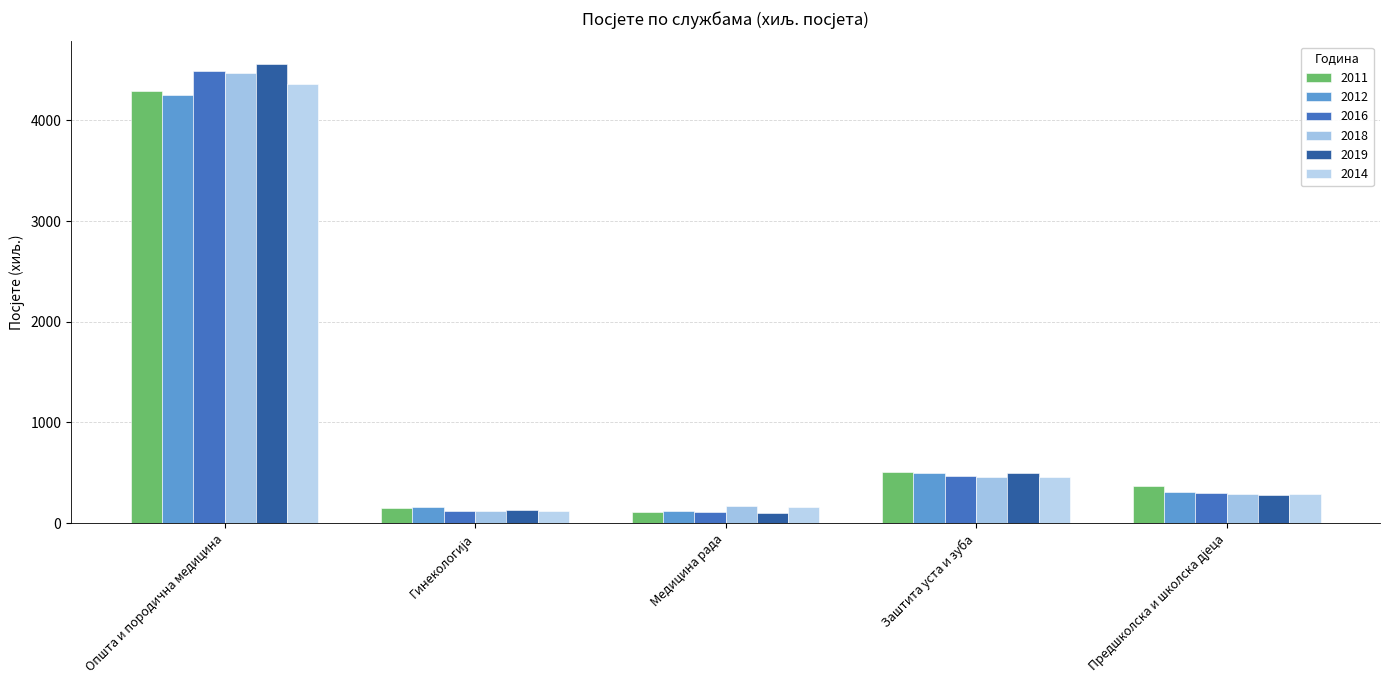

Which label corresponds to the largest value in the chart?

Општа и породична медицина